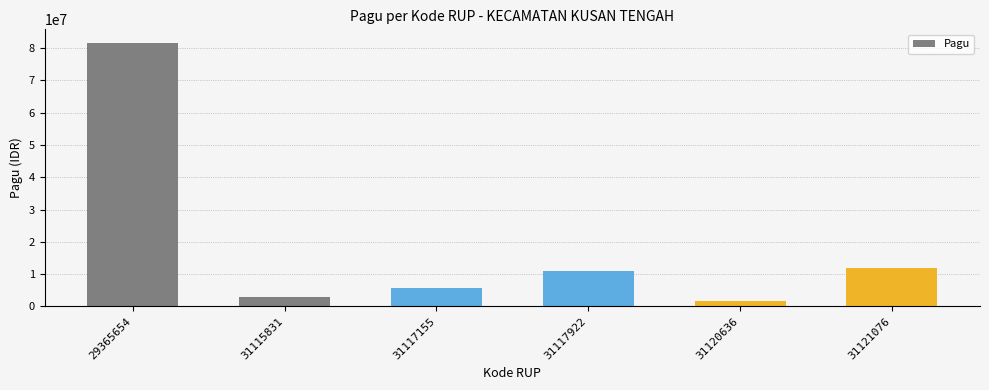

Reading left to right, extract all data points from this chart.

29365654=81700000	31115831=3014900	31117155=5773000	31117922=11000000	31120636=1700000	31121076=12000000